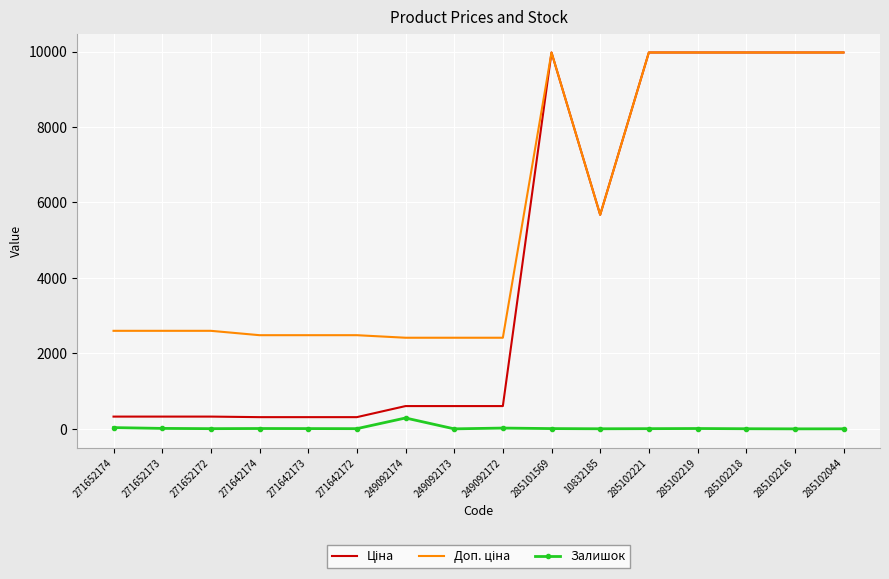

What is the maximum value shown in the chart?

9975.0